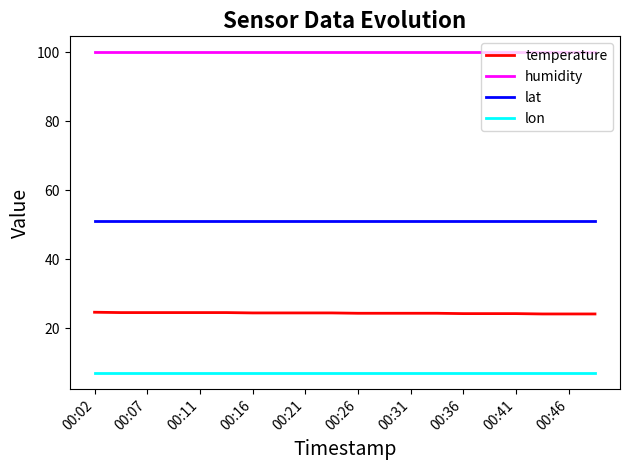

What is the highest value of the lon series?

7.0